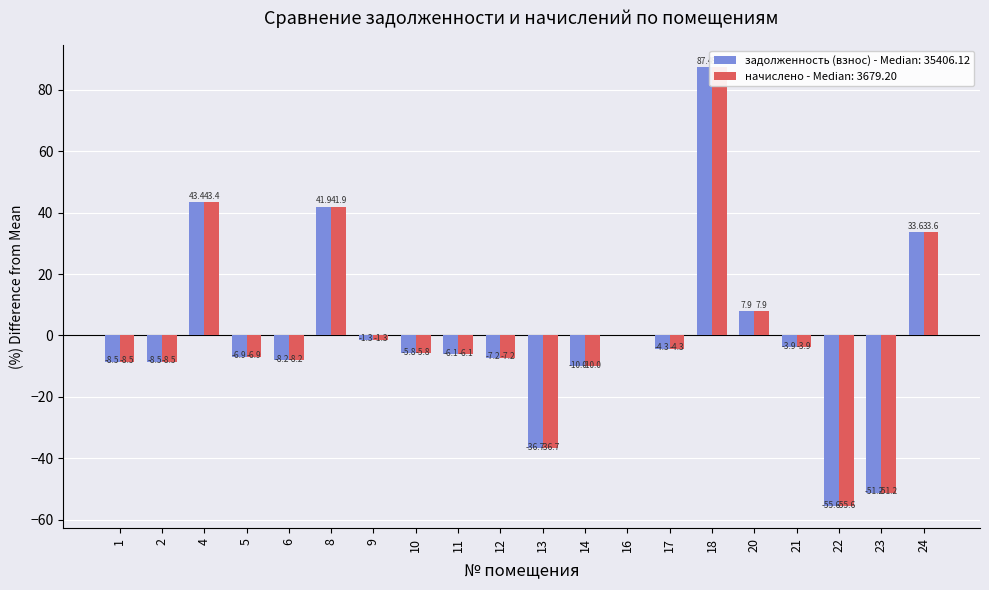

Where is задолженность (взнос) nearest to the value 15?

20